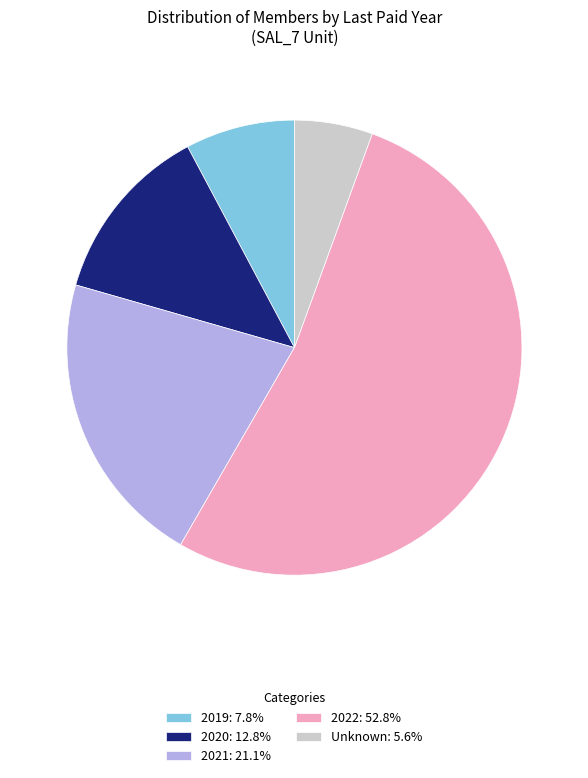

Is there any slice that represents more than half of the pie?

Yes